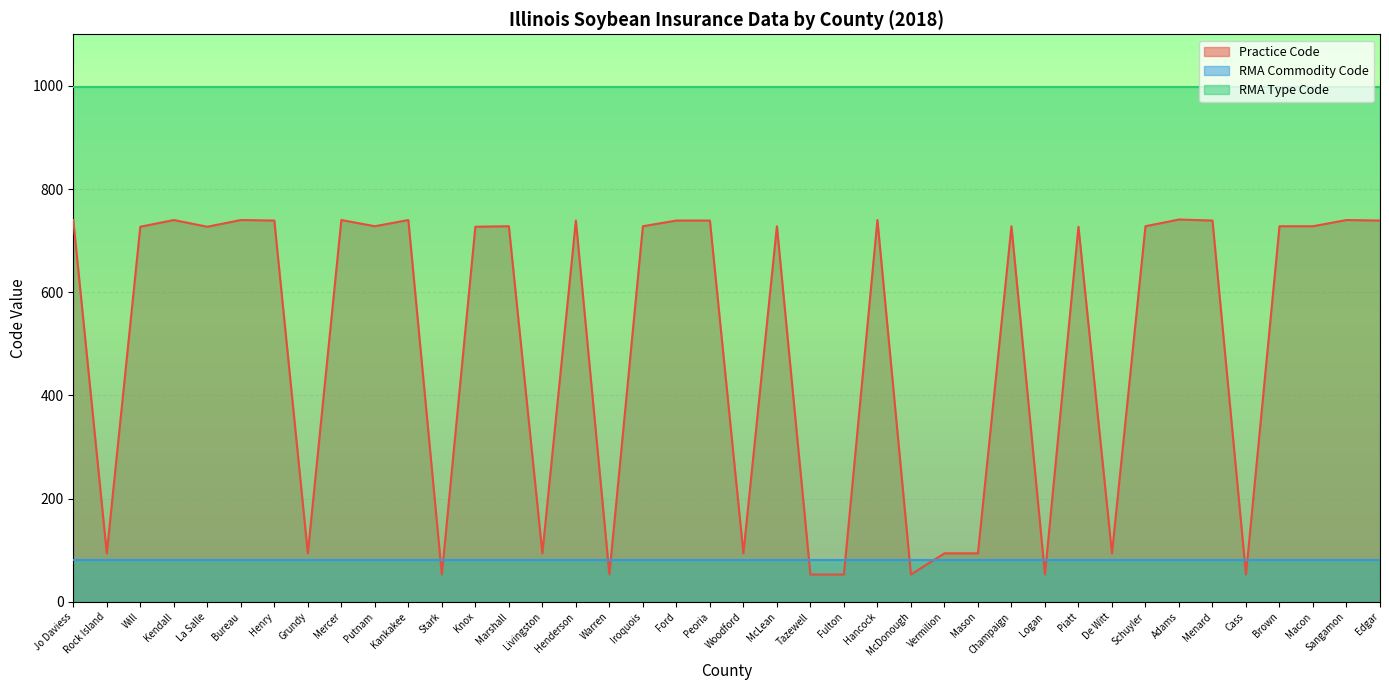

Rank the series by their maximum value, from lowest to highest.

RMA Commodity Code, Practice Code, RMA Type Code